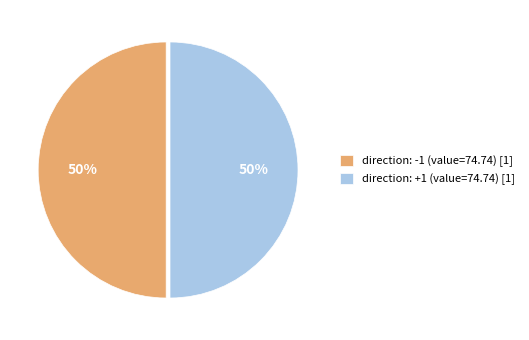

Is it true that direction: +1 (value=74.74) [1] is 63% of the pie?

False